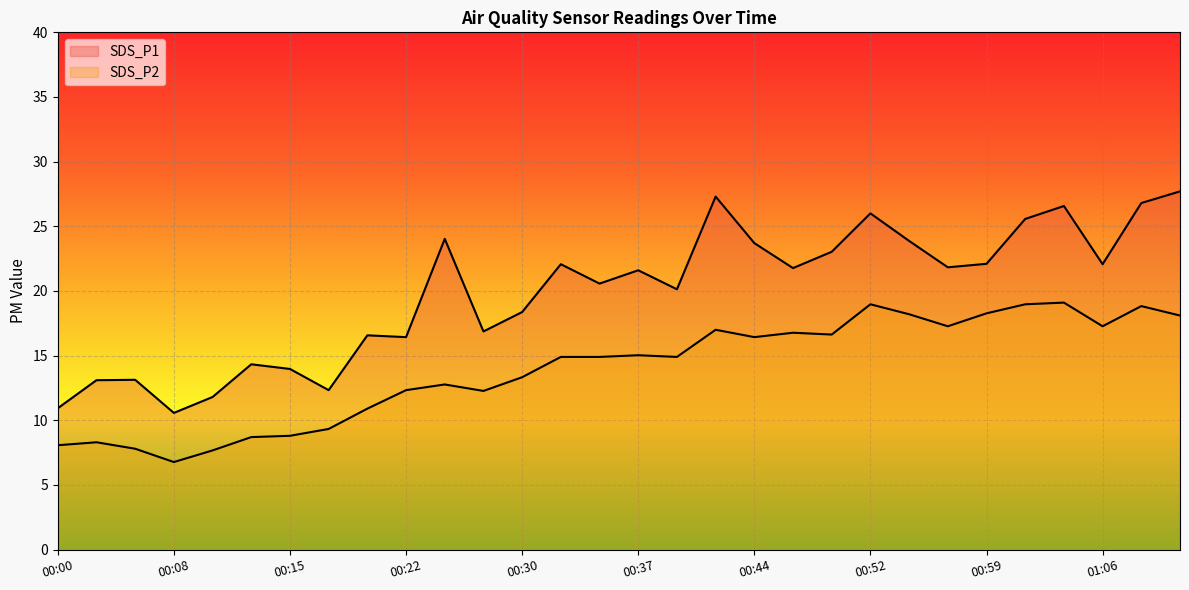

At which category does SDS_P2 reach its first local peak?

00:03